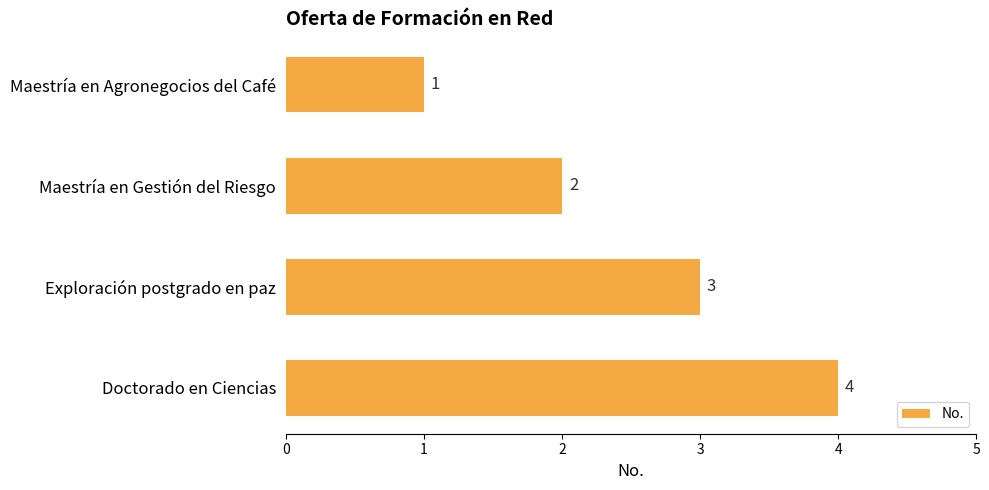

What is the label of the 4th bar from the top?

Doctorado en Ciencias